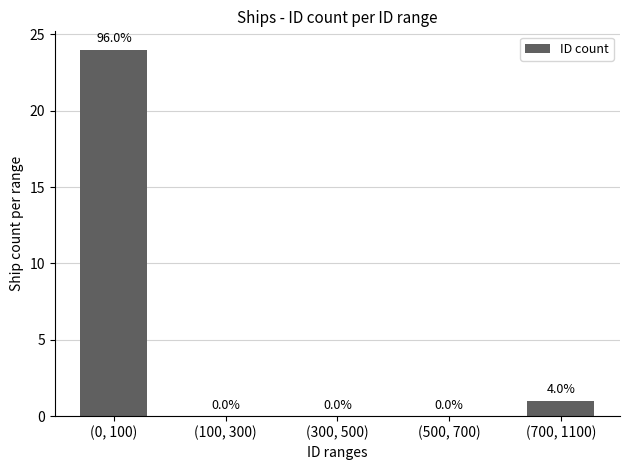

At which label is the value closest to 12?

(700, 1100)